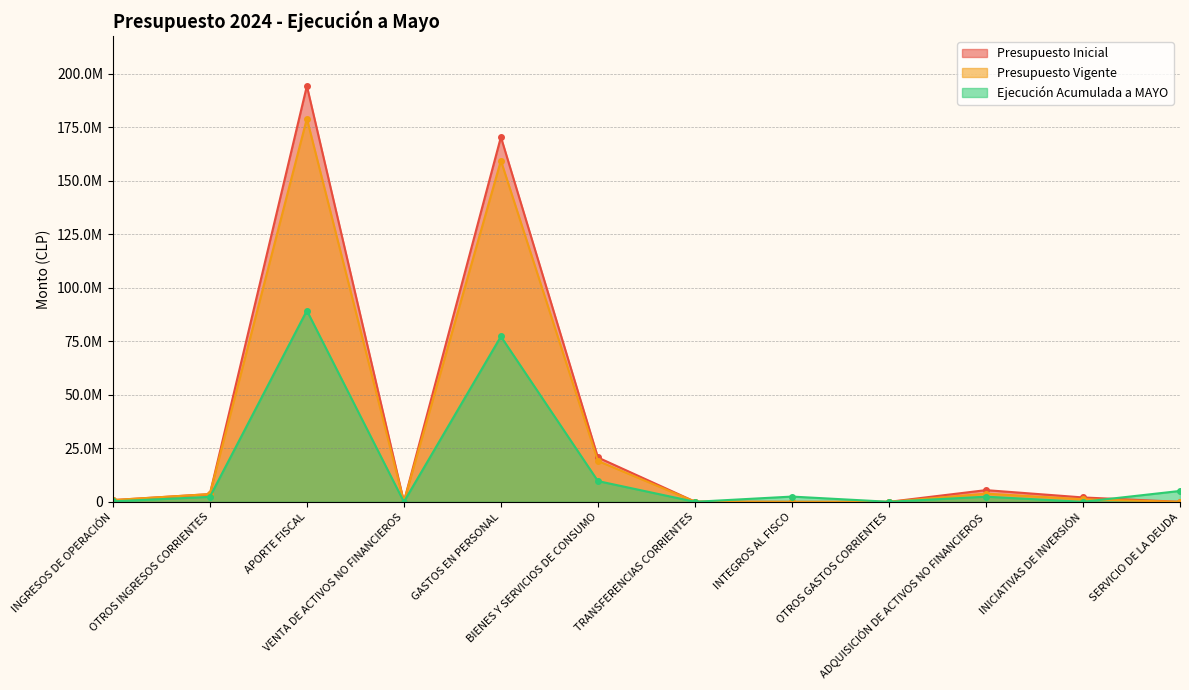

Reading left to right, extract all data points from this chart.

Presupuesto Inicial: 820776	3617755	194260997	41040	170396991	20715825	95480	1000	0	5473190	2058082	0
Presupuesto Vigente: 820776	3617755	179008789	41040	159377916	19093696	95480	1000	0	3831232	1210562	0
Ejecución Acumulada a MAYO: 225048	2329429	89321070	0	77238532	9701560	17580	2461963	28171	2409765	16252	5088637